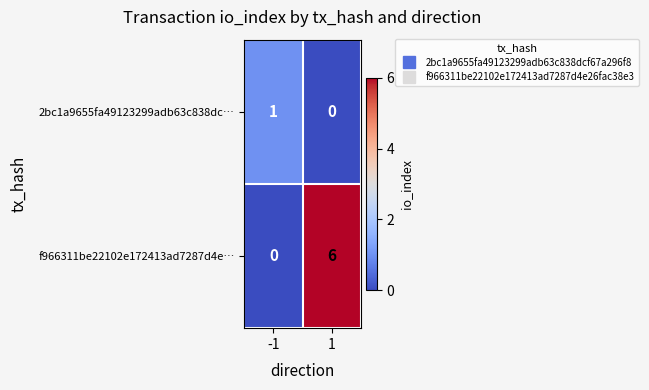

Reading left to right, transcribe all the data shown in this chart.

2bc1a9655fa49123299adb63c838dc…: -1=1	1=0
f966311be22102e172413ad7287d4e…: -1=0	1=6